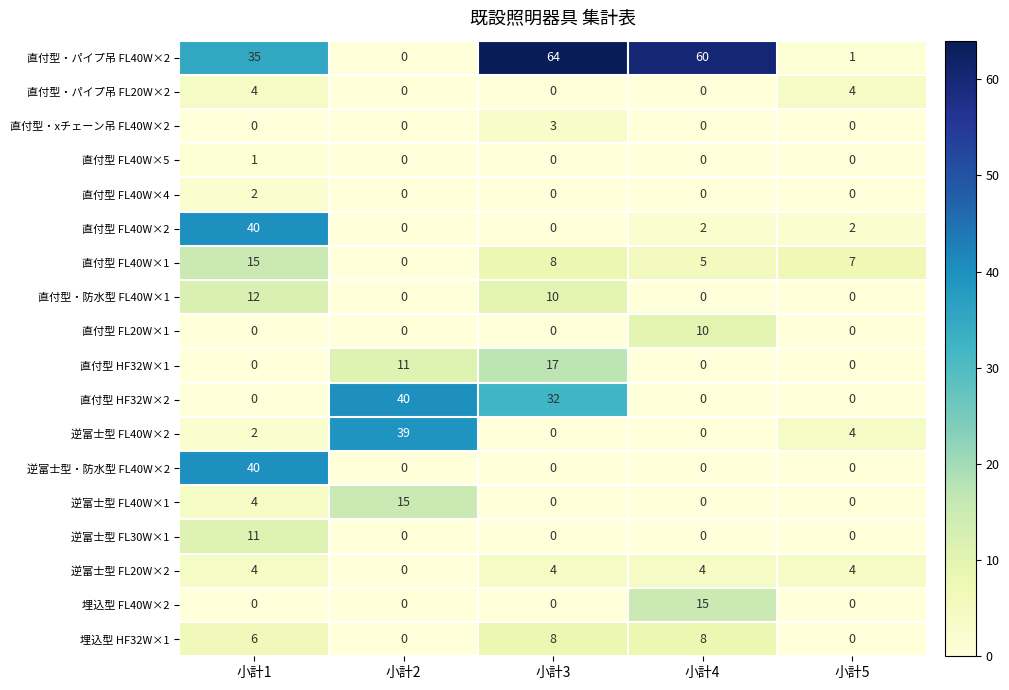

Which label corresponds to the largest value in the chart?

小計3